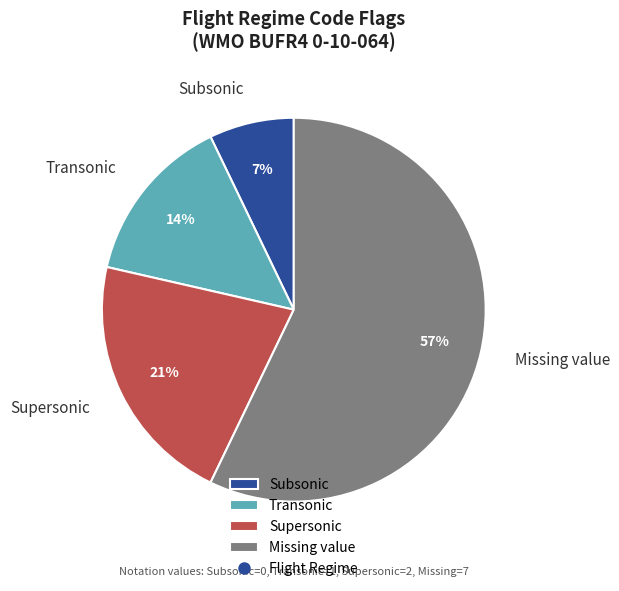

To the nearest percent, what is the difference between the Transonic and Missing value slice percentages?

43%